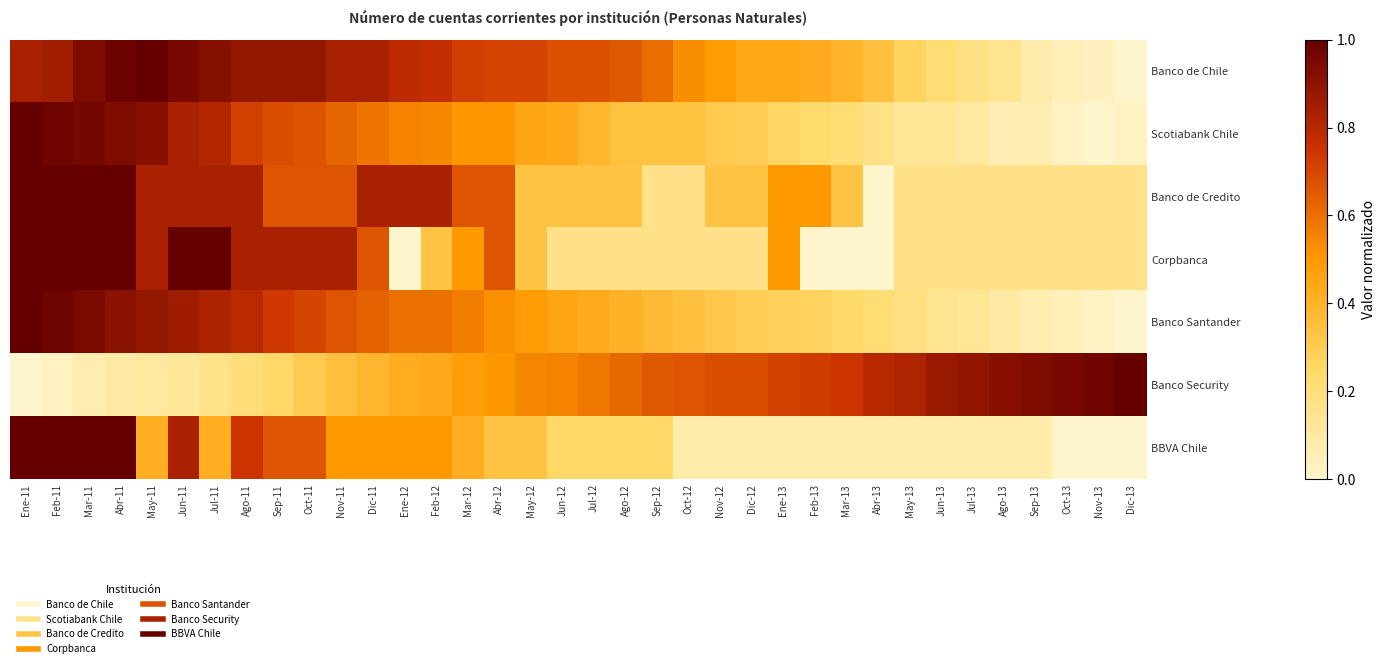

Reading left to right, transcribe all the data shown in this chart.

Banco de Chile: Ene-11=0.8	Feb-11=0.9	Mar-11=0.9	Abr-11=1.0	May-11=1.0	Jun-11=1.0	Jul-11=0.9	Ago-11=0.9	Sep-11=0.9	Oct-11=0.9	Nov-11=0.8	Dic-11=0.8	Ene-12=0.8	Feb-12=0.8	Mar-12=0.7	Abr-12=0.7	May-12=0.7	Jun-12=0.7	Jul-12=0.7	Ago-12=0.7	Sep-12=0.6	Oct-12=0.5	Nov-12=0.5	Dic-12=0.4	Ene-13=0.4	Feb-13=0.4	Mar-13=0.4	Abr-13=0.3	May-13=0.3	Jun-13=0.2	Jul-13=0.2	Ago-13=0.1	Sep-13=0.1	Oct-13=0.0	Nov-13=0.0	Dic-13=0.0
Scotiabank Chile: Ene-11=1.0	Feb-11=1.0	Mar-11=1.0	Abr-11=0.9	May-11=0.9	Jun-11=0.8	Jul-11=0.8	Ago-11=0.7	Sep-11=0.7	Oct-11=0.7	Nov-11=0.6	Dic-11=0.6	Ene-12=0.6	Feb-12=0.5	Mar-12=0.5	Abr-12=0.5	May-12=0.4	Jun-12=0.4	Jul-12=0.4	Ago-12=0.3	Sep-12=0.3	Oct-12=0.3	Nov-12=0.3	Dic-12=0.3	Ene-13=0.3	Feb-13=0.2	Mar-13=0.2	Abr-13=0.2	May-13=0.1	Jun-13=0.1	Jul-13=0.1	Ago-13=0.1	Sep-13=0.1	Oct-13=0.0	Nov-13=0.0	Dic-13=0.0
Banco de Credito: Ene-11=1.0	Feb-11=1.0	Mar-11=1.0	Abr-11=1.0	May-11=0.8	Jun-11=0.8	Jul-11=0.8	Ago-11=0.8	Sep-11=0.7	Oct-11=0.7	Nov-11=0.7	Dic-11=0.8	Ene-12=0.8	Feb-12=0.8	Mar-12=0.7	Abr-12=0.7	May-12=0.3	Jun-12=0.3	Jul-12=0.3	Ago-12=0.3	Sep-12=0.2	Oct-12=0.2	Nov-12=0.3	Dic-12=0.3	Ene-13=0.5	Feb-13=0.5	Mar-13=0.3	Abr-13=0.0	May-13=0.2	Jun-13=0.2	Jul-13=0.2	Ago-13=0.2	Sep-13=0.2	Oct-13=0.2	Nov-13=0.2	Dic-13=0.2
Corpbanca: Ene-11=1.0	Feb-11=1.0	Mar-11=1.0	Abr-11=1.0	May-11=0.8	Jun-11=1.0	Jul-11=1.0	Ago-11=0.8	Sep-11=0.8	Oct-11=0.8	Nov-11=0.8	Dic-11=0.7	Ene-12=0.0	Feb-12=0.3	Mar-12=0.5	Abr-12=0.7	May-12=0.3	Jun-12=0.2	Jul-12=0.2	Ago-12=0.2	Sep-12=0.2	Oct-12=0.2	Nov-12=0.2	Dic-12=0.2	Ene-13=0.5	Feb-13=0.0	Mar-13=0.0	Abr-13=0.0	May-13=0.2	Jun-13=0.2	Jul-13=0.2	Ago-13=0.2	Sep-13=0.2	Oct-13=0.2	Nov-13=0.2	Dic-13=0.2
Banco Santander: Ene-11=1.0	Feb-11=1.0	Mar-11=0.9	Abr-11=0.9	May-11=0.9	Jun-11=0.9	Jul-11=0.8	Ago-11=0.8	Sep-11=0.7	Oct-11=0.7	Nov-11=0.7	Dic-11=0.6	Ene-12=0.6	Feb-12=0.6	Mar-12=0.6	Abr-12=0.5	May-12=0.5	Jun-12=0.5	Jul-12=0.4	Ago-12=0.4	Sep-12=0.4	Oct-12=0.3	Nov-12=0.3	Dic-12=0.3	Ene-13=0.3	Feb-13=0.3	Mar-13=0.2	Abr-13=0.2	May-13=0.2	Jun-13=0.1	Jul-13=0.1	Ago-13=0.1	Sep-13=0.1	Oct-13=0.0	Nov-13=0.0	Dic-13=0.0
Banco Security: Ene-11=0.0	Feb-11=0.0	Mar-11=0.1	Abr-11=0.1	May-11=0.1	Jun-11=0.1	Jul-11=0.2	Ago-11=0.2	Sep-11=0.2	Oct-11=0.3	Nov-11=0.4	Dic-11=0.4	Ene-12=0.4	Feb-12=0.4	Mar-12=0.5	Abr-12=0.5	May-12=0.5	Jun-12=0.6	Jul-12=0.6	Ago-12=0.6	Sep-12=0.7	Oct-12=0.7	Nov-12=0.7	Dic-12=0.7	Ene-13=0.7	Feb-13=0.7	Mar-13=0.7	Abr-13=0.8	May-13=0.8	Jun-13=0.9	Jul-13=0.9	Ago-13=0.9	Sep-13=0.9	Oct-13=1.0	Nov-13=1.0	Dic-13=1.0
BBVA Chile: Ene-11=1.0	Feb-11=1.0	Mar-11=1.0	Abr-11=1.0	May-11=0.4	Jun-11=0.8	Jul-11=0.4	Ago-11=0.7	Sep-11=0.7	Oct-11=0.7	Nov-11=0.5	Dic-11=0.5	Ene-12=0.5	Feb-12=0.5	Mar-12=0.4	Abr-12=0.3	May-12=0.3	Jun-12=0.2	Jul-12=0.2	Ago-12=0.2	Sep-12=0.2	Oct-12=0.1	Nov-12=0.1	Dic-12=0.1	Ene-13=0.1	Feb-13=0.1	Mar-13=0.1	Abr-13=0.1	May-13=0.1	Jun-13=0.1	Jul-13=0.1	Ago-13=0.1	Sep-13=0.1	Oct-13=0.0	Nov-13=0.0	Dic-13=0.0